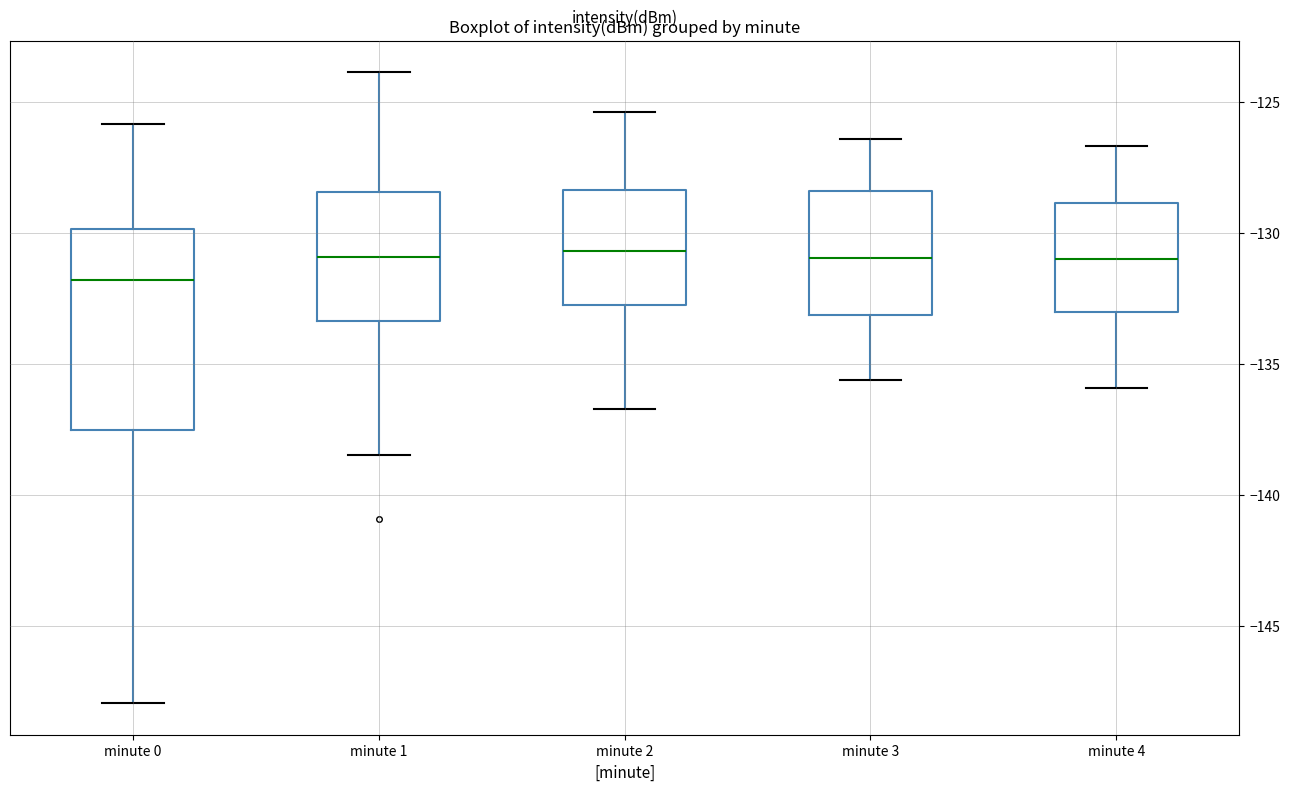

Reading left to right, transcribe this box plot: for each box, give where its median line is, the range the box spans, and where its two whiskers end, as read against the y-axis. The values are not printed on the chart, so give them approximately, as read against the axis.

minute 0: median -132.0, box -137.5 to -130.0, whiskers -148.0 to -126.0
minute 1: median -131.0, box -133.5 to -128.5, whiskers -138.5 to -124.0
minute 2: median -130.5, box -132.5 to -128.5, whiskers -136.5 to -125.5
minute 3: median -131.0, box -133.0 to -128.5, whiskers -135.5 to -126.5
minute 4: median -131.0, box -133.0 to -129.0, whiskers -136.0 to -126.5